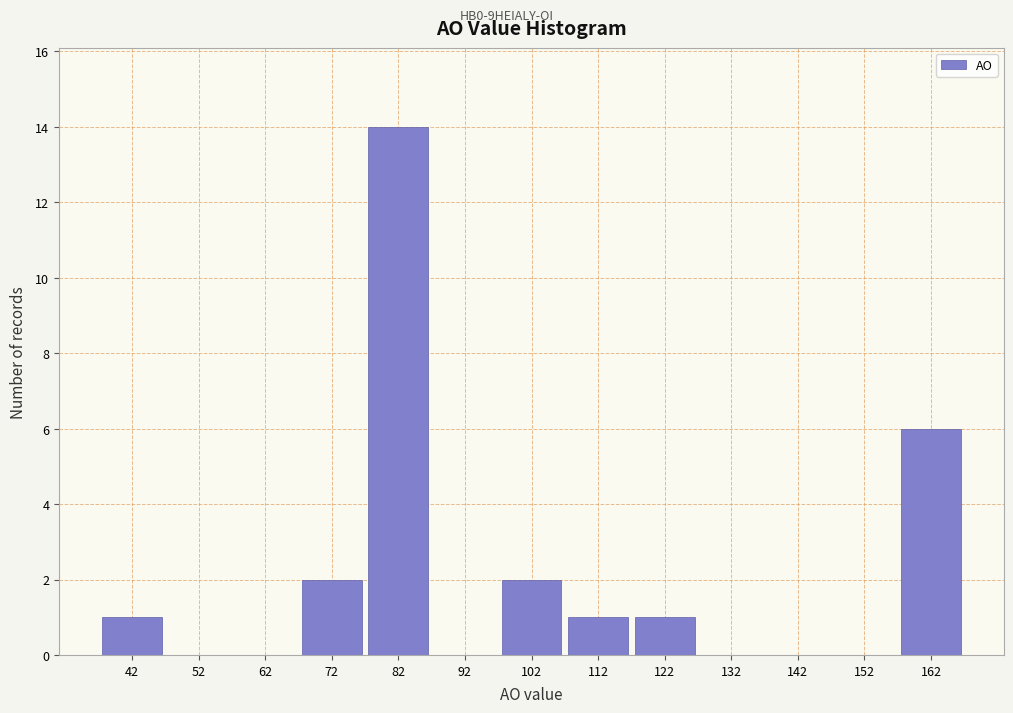

Reading left to right, list every bar in this chart as the range it spans on the x-axis followed by its height. The values are not printed on the chart, so give them approximately, as read against the axis.

37 to 47: 1
47 to 57: 0
57 to 67: 0
67 to 77: 2
77 to 87: 14
87 to 97: 0
97 to 107: 2
107 to 117: 1
117 to 127: 1
127 to 137: 0
137 to 147: 0
147 to 157: 0
157 to 167: 6